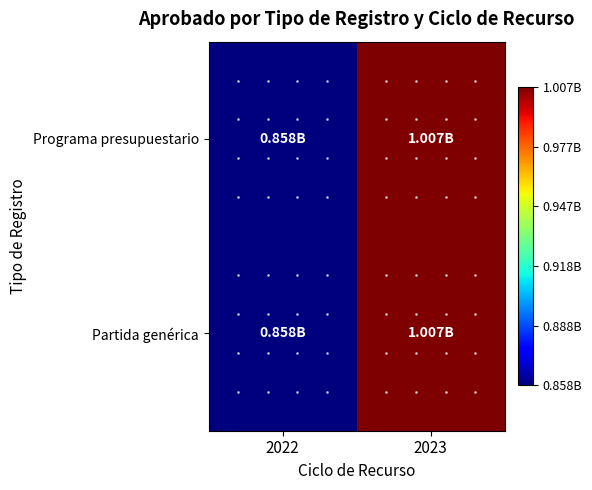

Rank the series at 2022 from lowest to highest value.

Programa presupuestario, Partida genérica